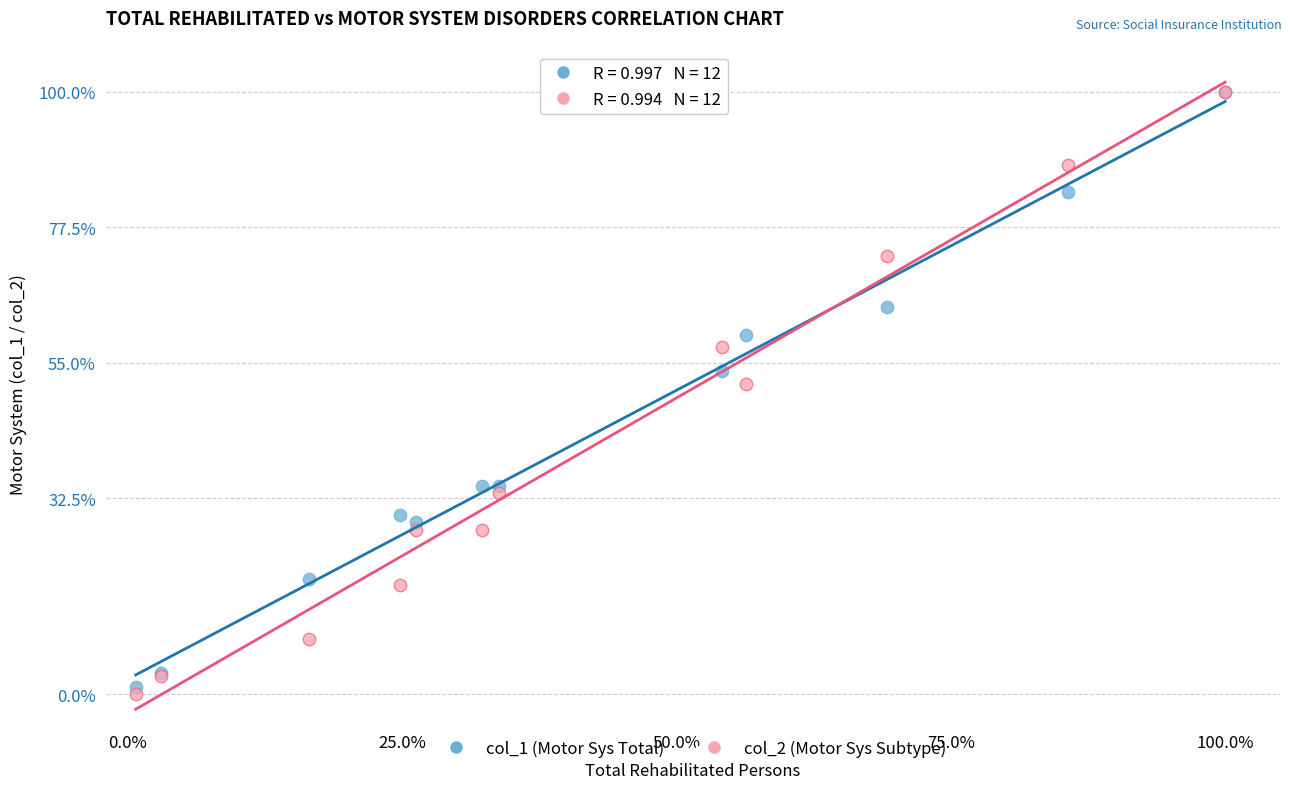

Which series reaches the minimum Y coordinate?

col_2 (Motor Sys Subtype)